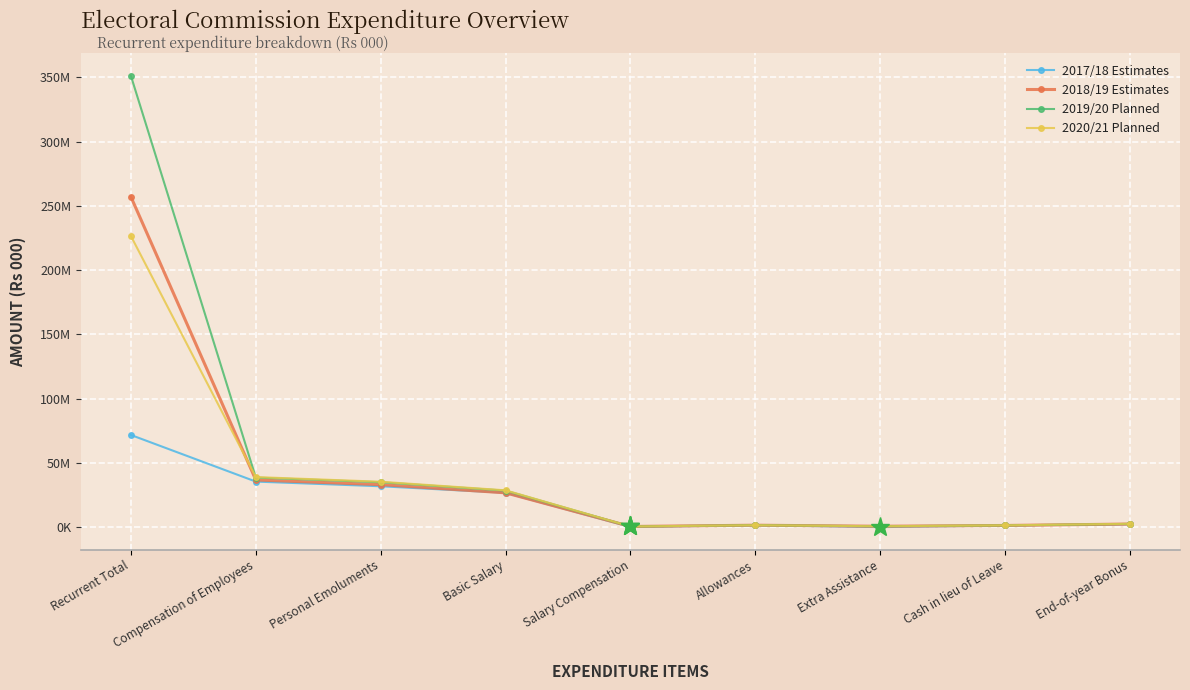

Is it true that 2018/19 Estimates equals 12937817 at Basic Salary?

False